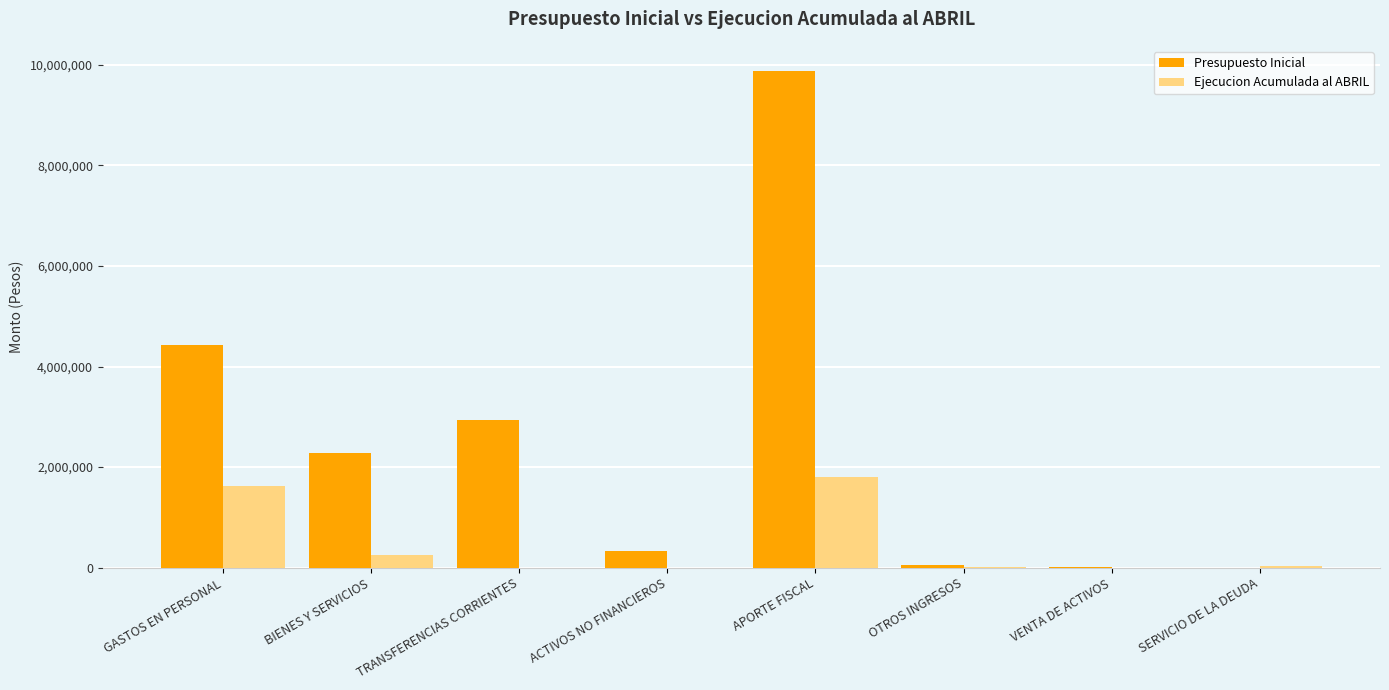

Is the value of Ejecucion Acumulada al ABRIL at APORTE FISCAL greater than the value of Presupuesto Inicial at APORTE FISCAL?

No